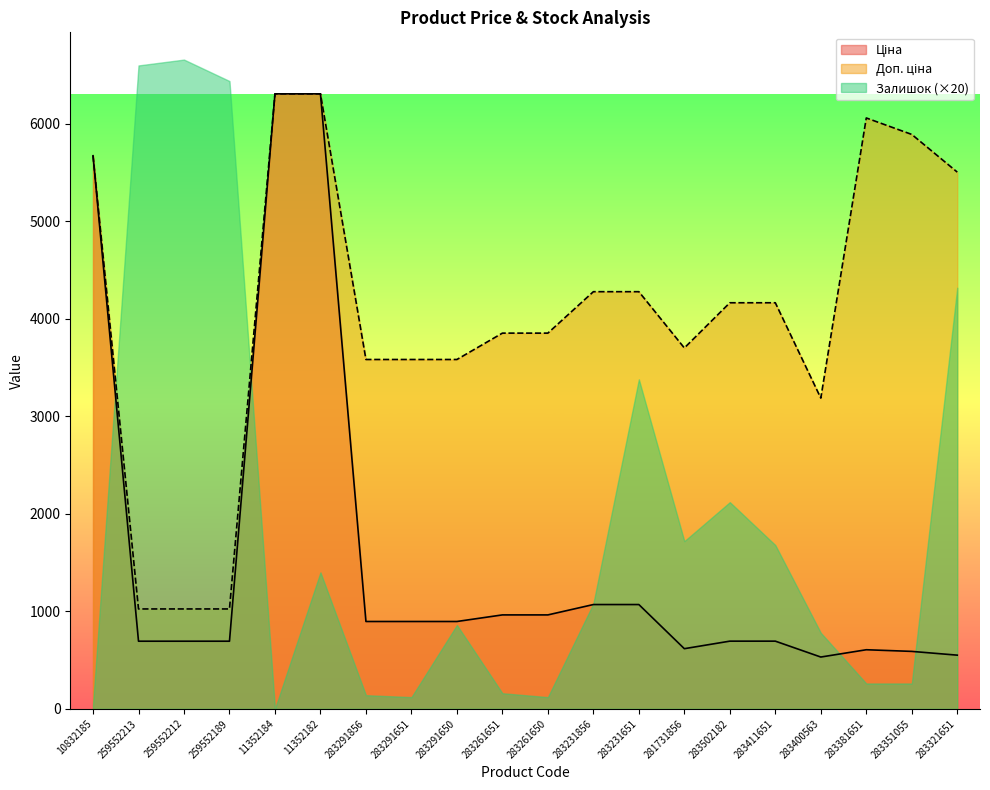

At which label does Доп. ціна first exceed 4165?

10832185